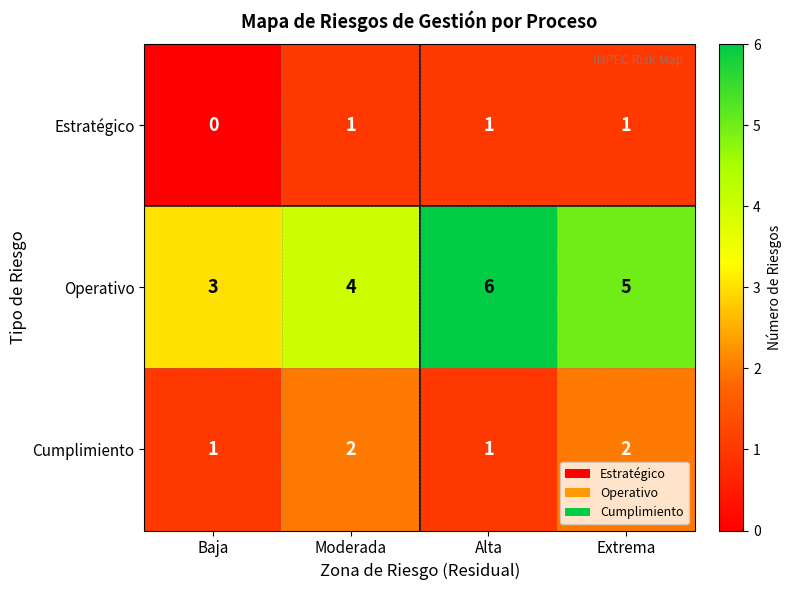

What is the difference between the highest and lowest values at Extrema?

4